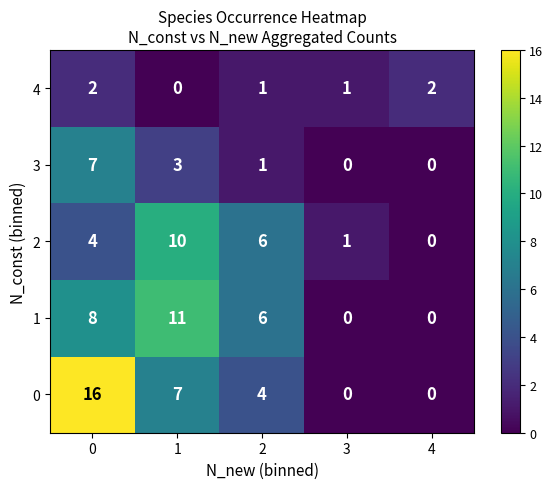

How many series are shown in this chart?

5